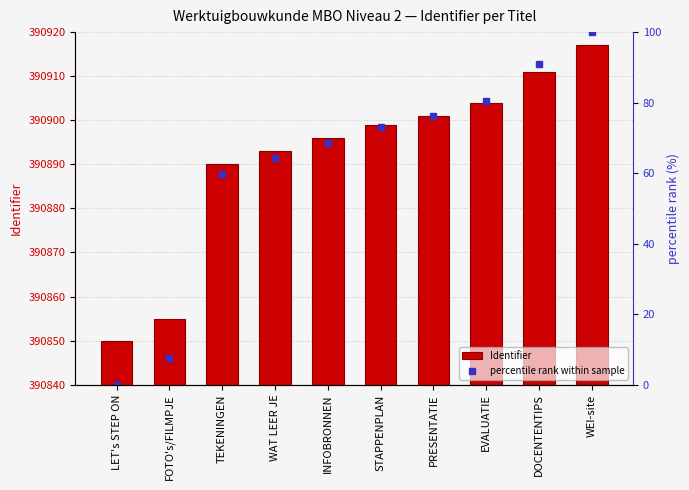

What is the total value across all series at INFOBRONNEN?

390964.7